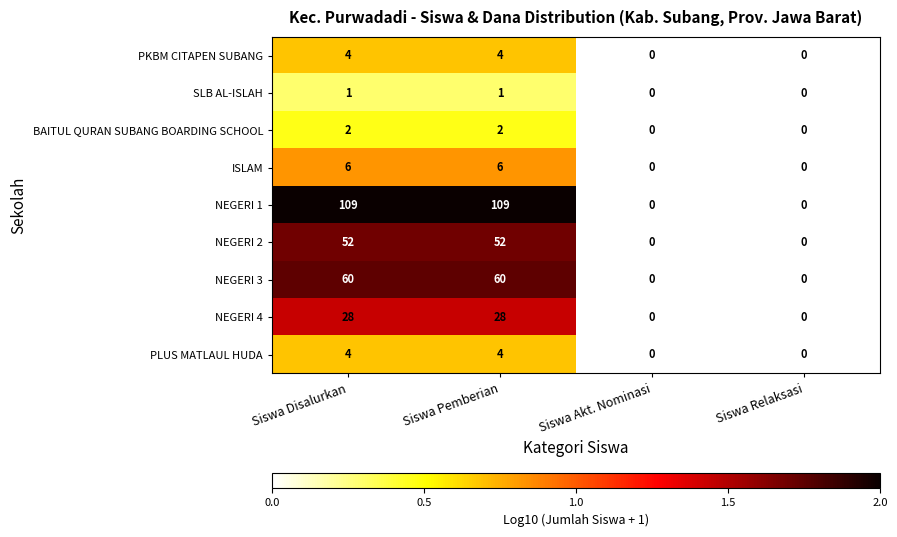

What is the greatest value displayed?

109